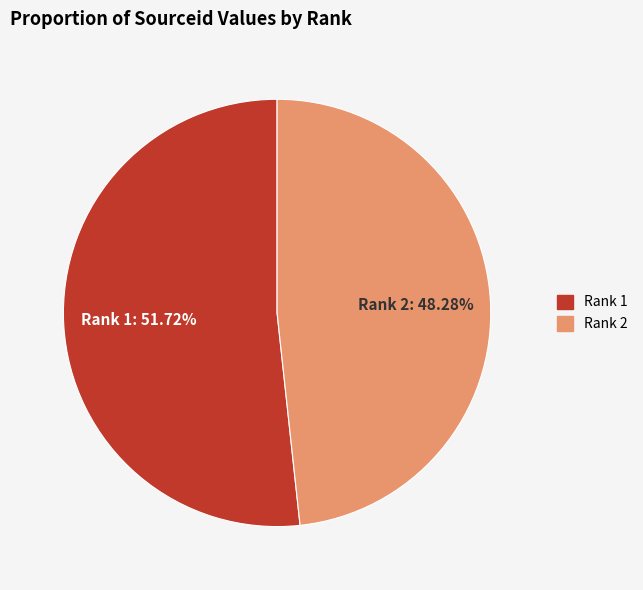

Rank the categories by value from lowest to highest.

Rank 2, Rank 1